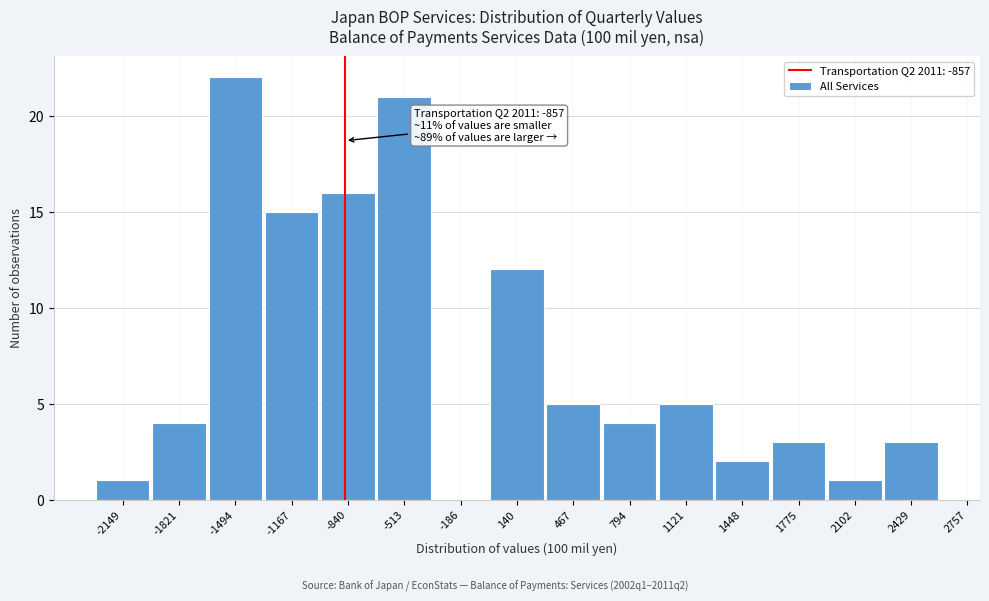

Reading left to right, transcribe all the data shown in this chart.

-2149=1	-1821=4	-1494=22	-1167=15	-840=16	-513=21	-186=0	140=12	467=5	794=4	1121=5	1448=2	1775=3	2102=1	2429=3